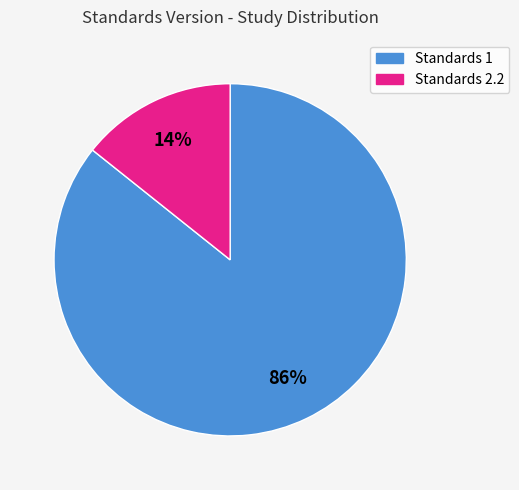

Do Standards 2.2 and Standards 1 together represent more than half of the pie?

Yes